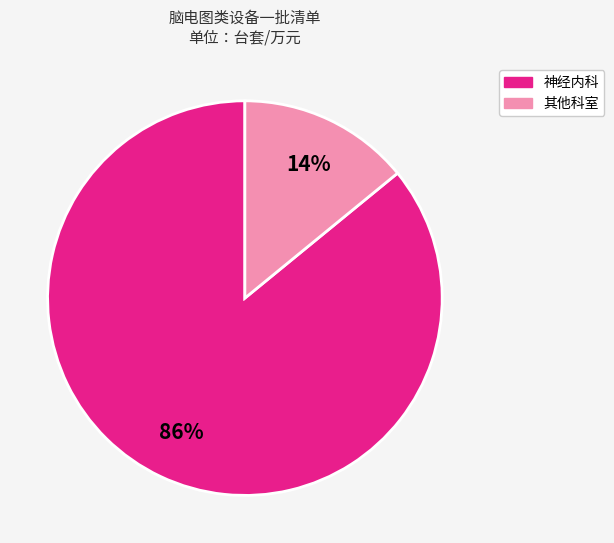

To the nearest percent, what is the difference between the largest and smallest slice percentages?

72%